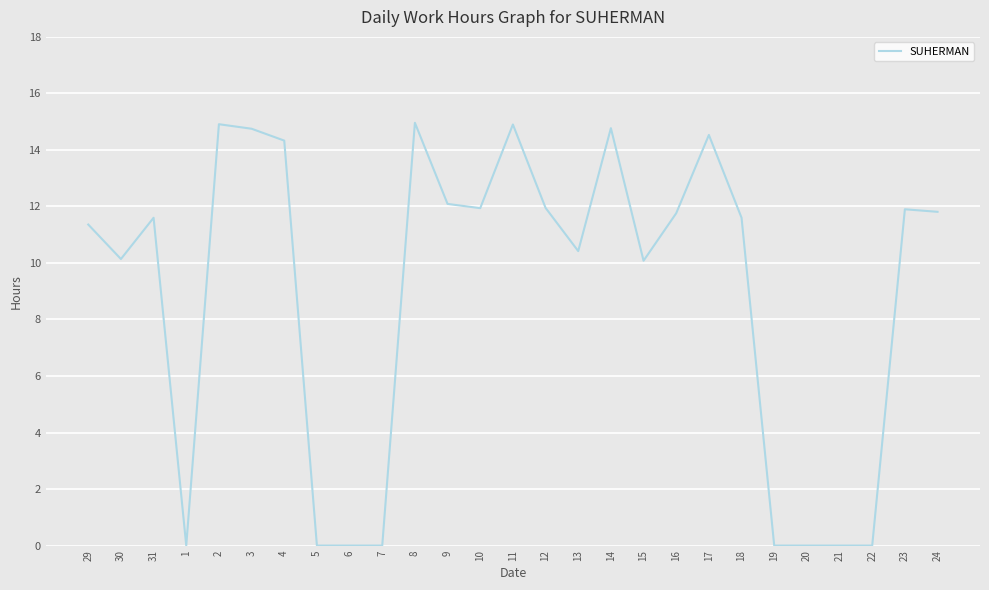

What is the change in value from 8 to 23?

-3.1